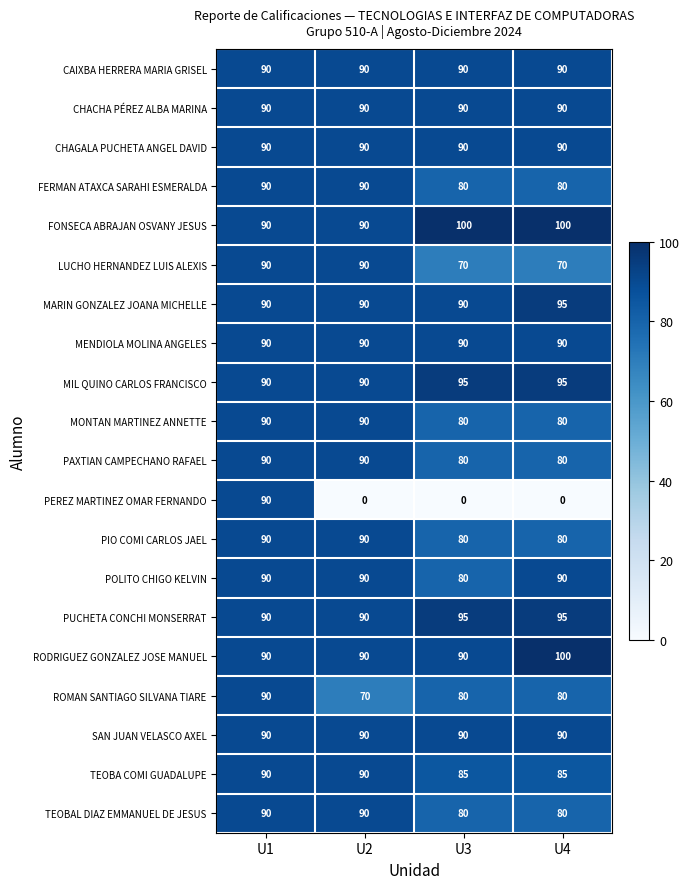

Is it true that FONSECA ABRAJAN OSVANY JESUS equals 129 at U1?

False